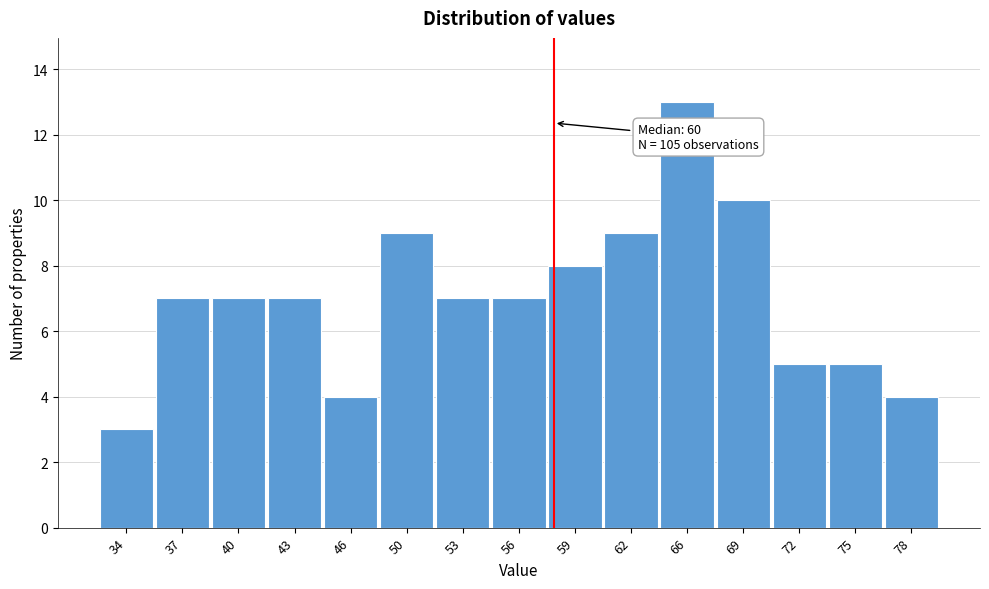

Reading left to right, list all the values displayed in this chart.

34=3	37=7	40=7	43=7	46=4	50=9	53=7	56=7	59=8	62=9	66=13	69=10	72=5	75=5	78=4